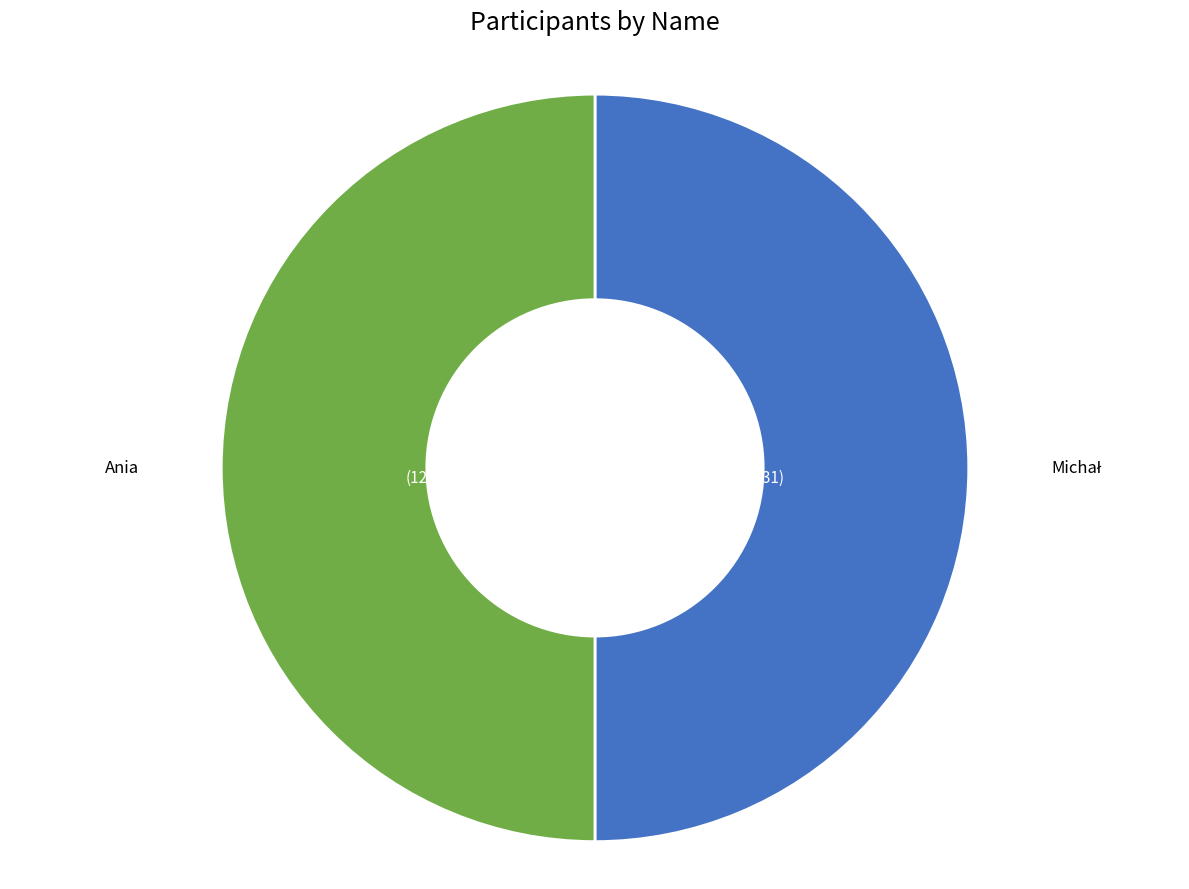

Count the number of slices in the pie.

2